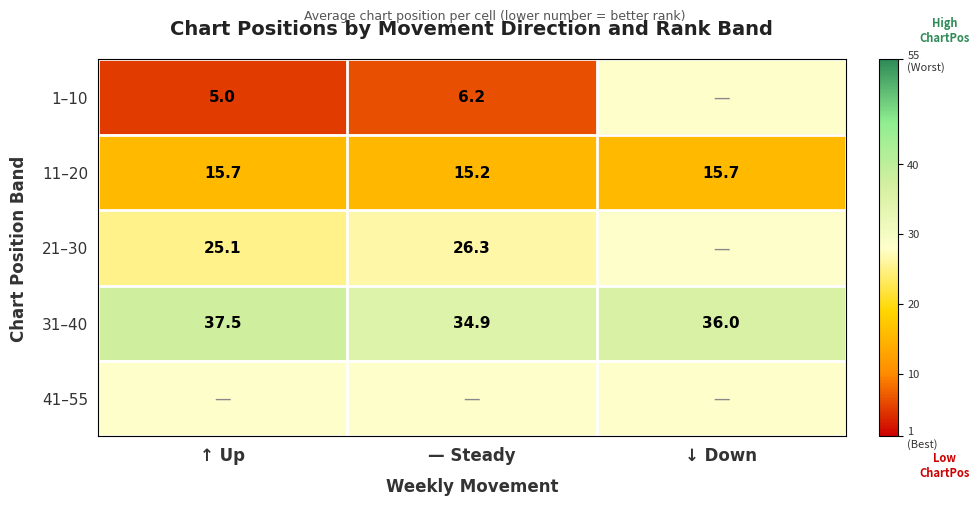

True or false: 11–20 has a value of 15.7 at ↓ Down.

True